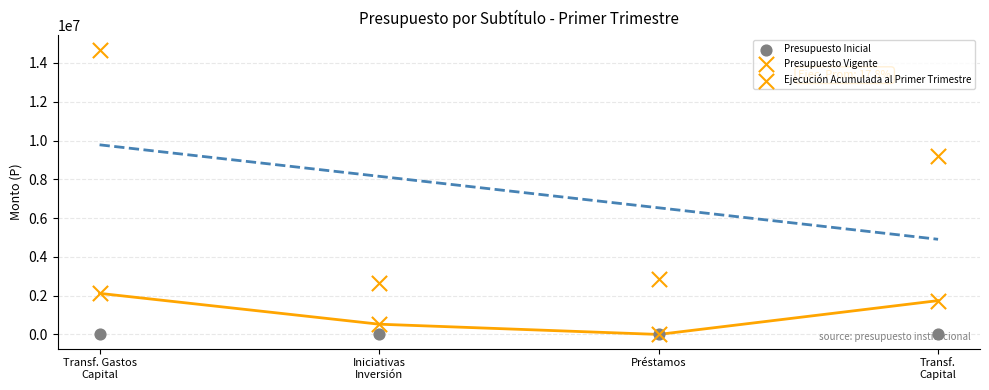

At how many categories does at least one series exceed 9793464?

1